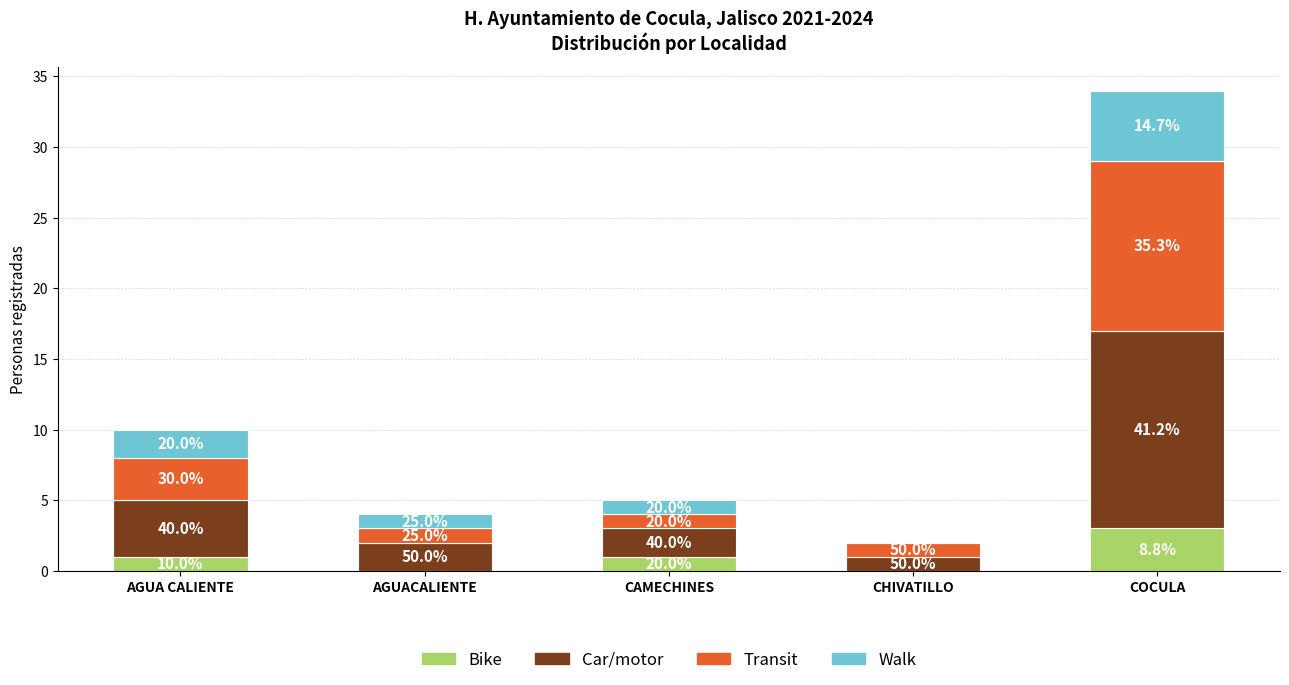

What is the approximate value of Bike at COCULA?

3